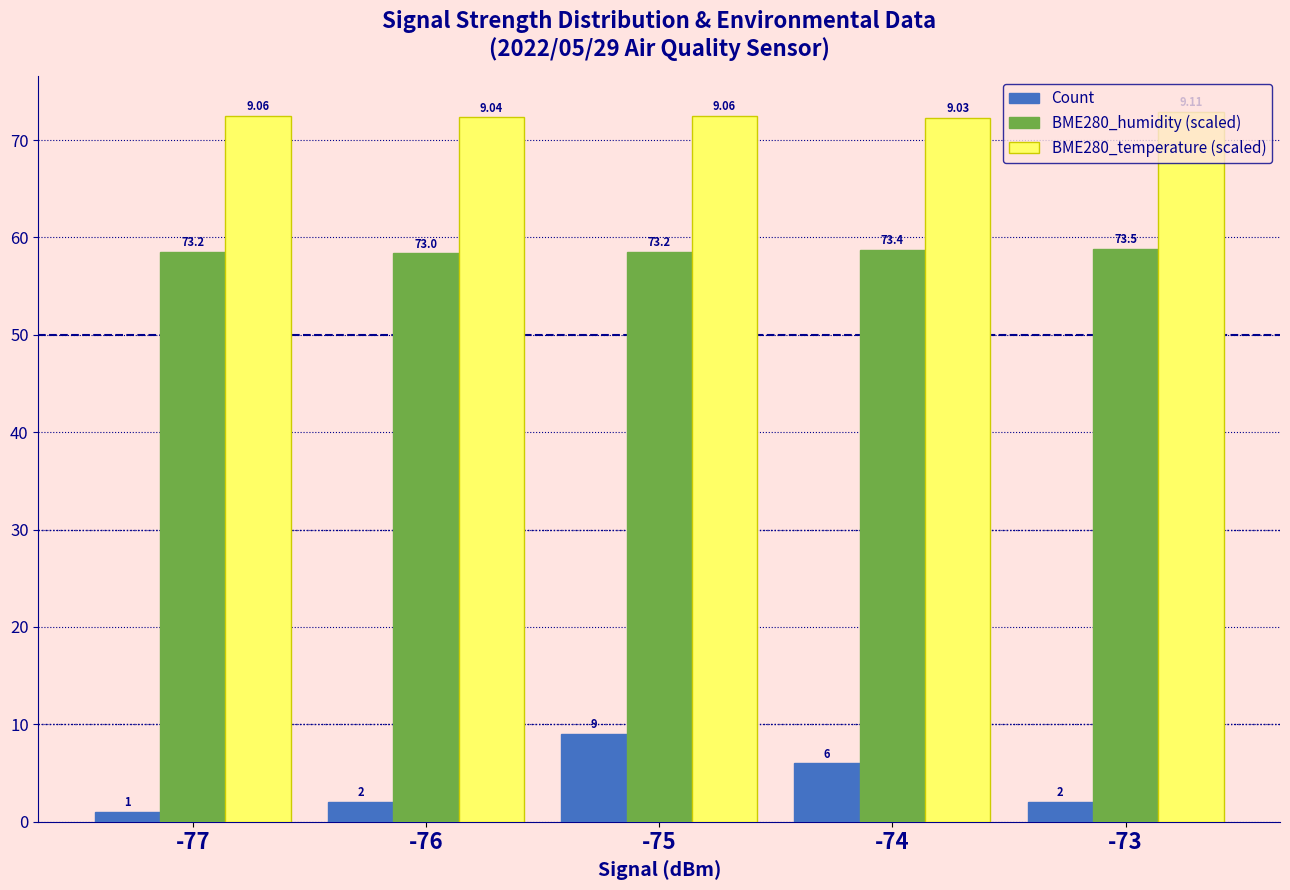

At which category does the chart reach its peak across all series?

-73